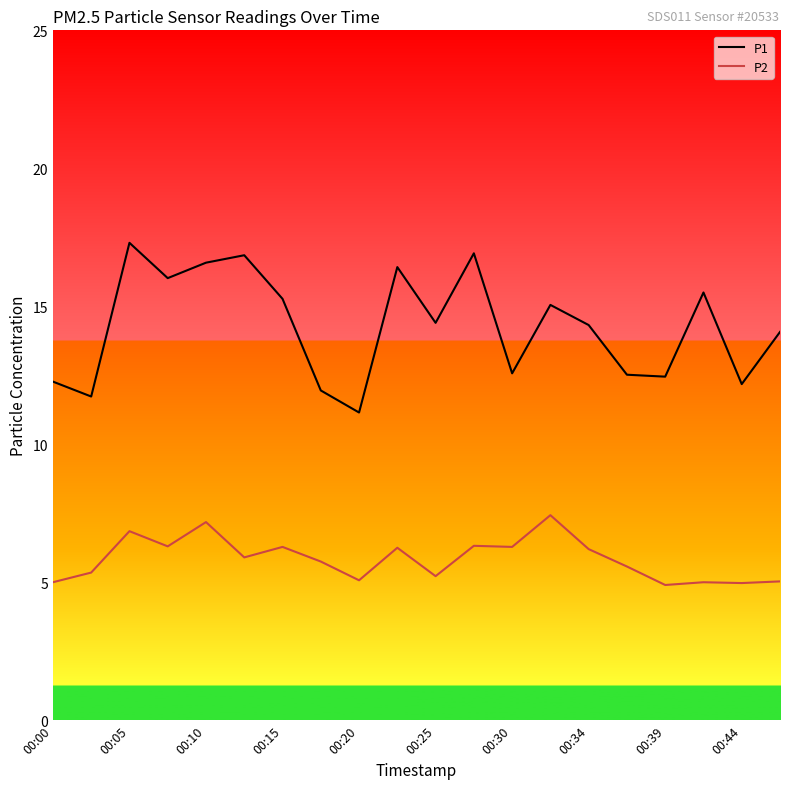

True or false: P1 and P2 cross at least once.

False